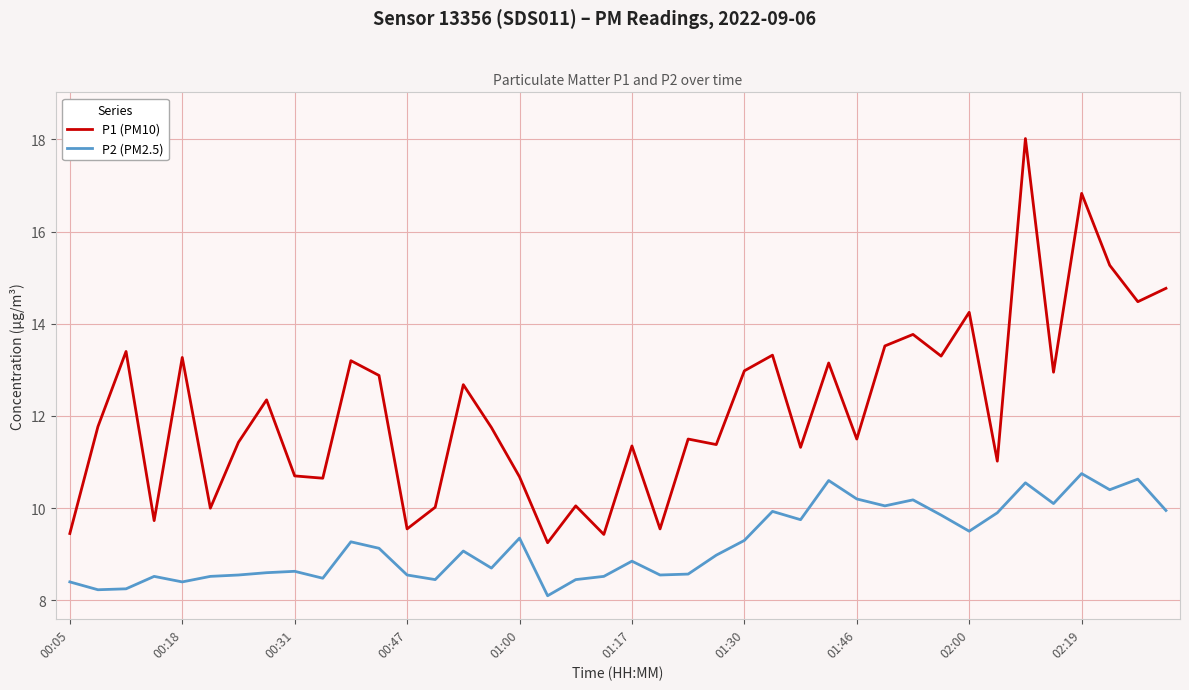

Rank the series by their average value, from lowest to highest.

P2 (PM2.5), P1 (PM10)